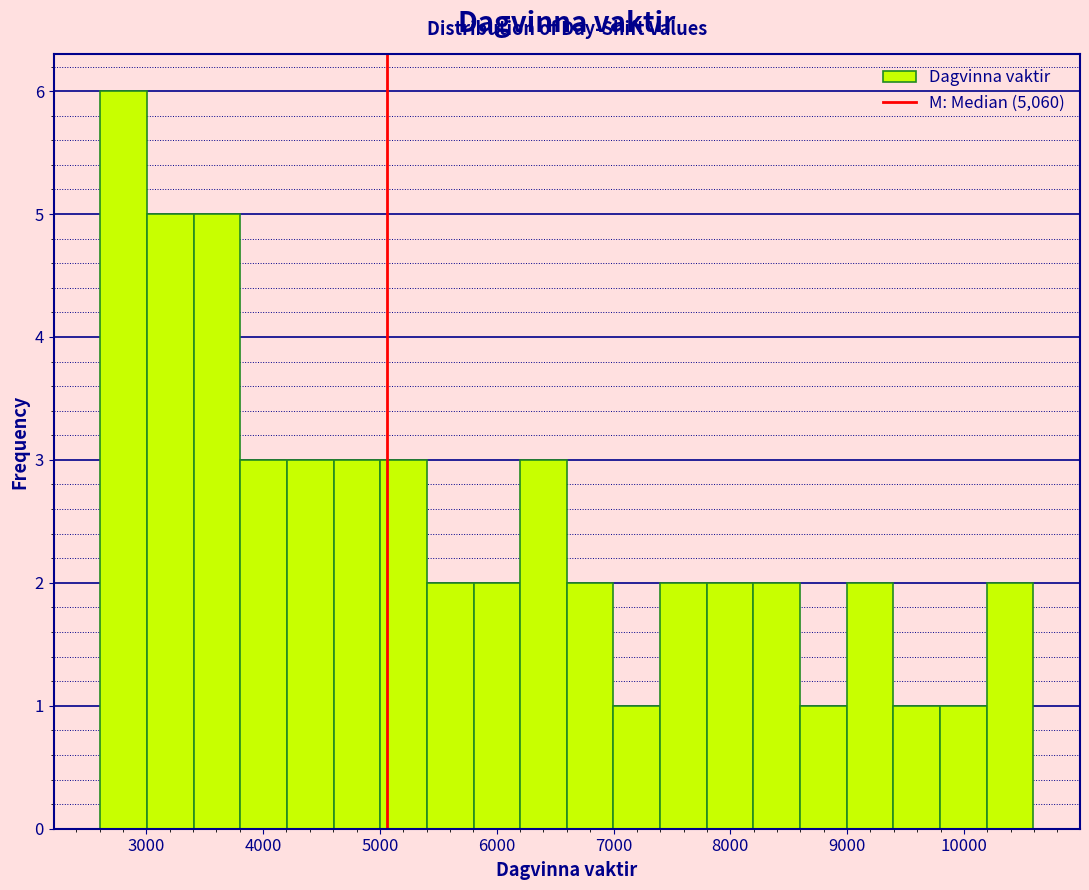

Around what value on the x-axis is the tallest bar? Give the approximate position of its centre, as read against the axis.

2800